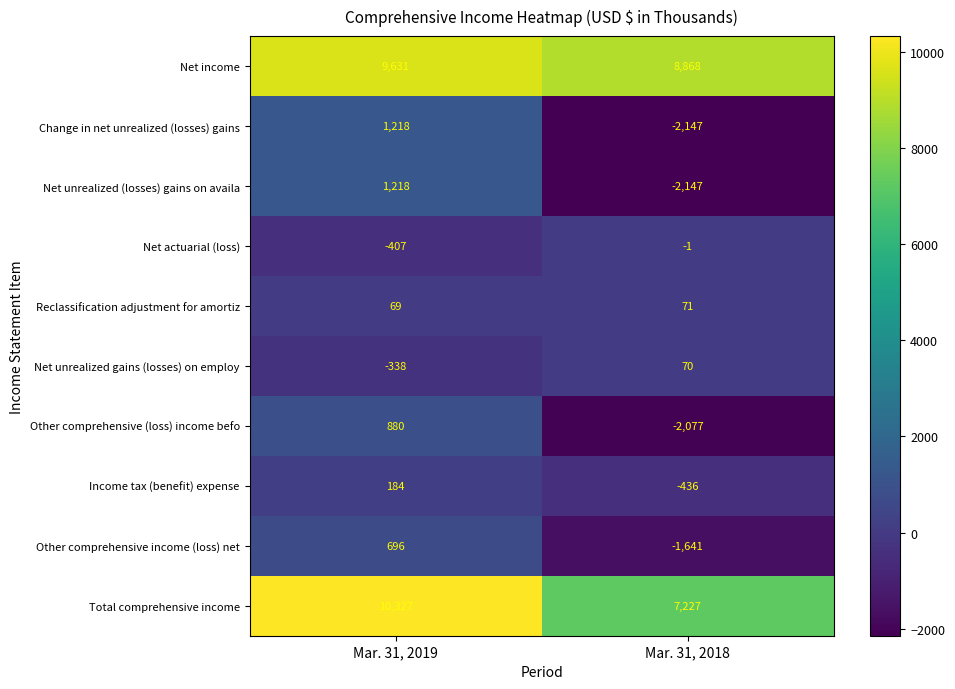

What is the total value across all series at Mar. 31, 2018?

7787